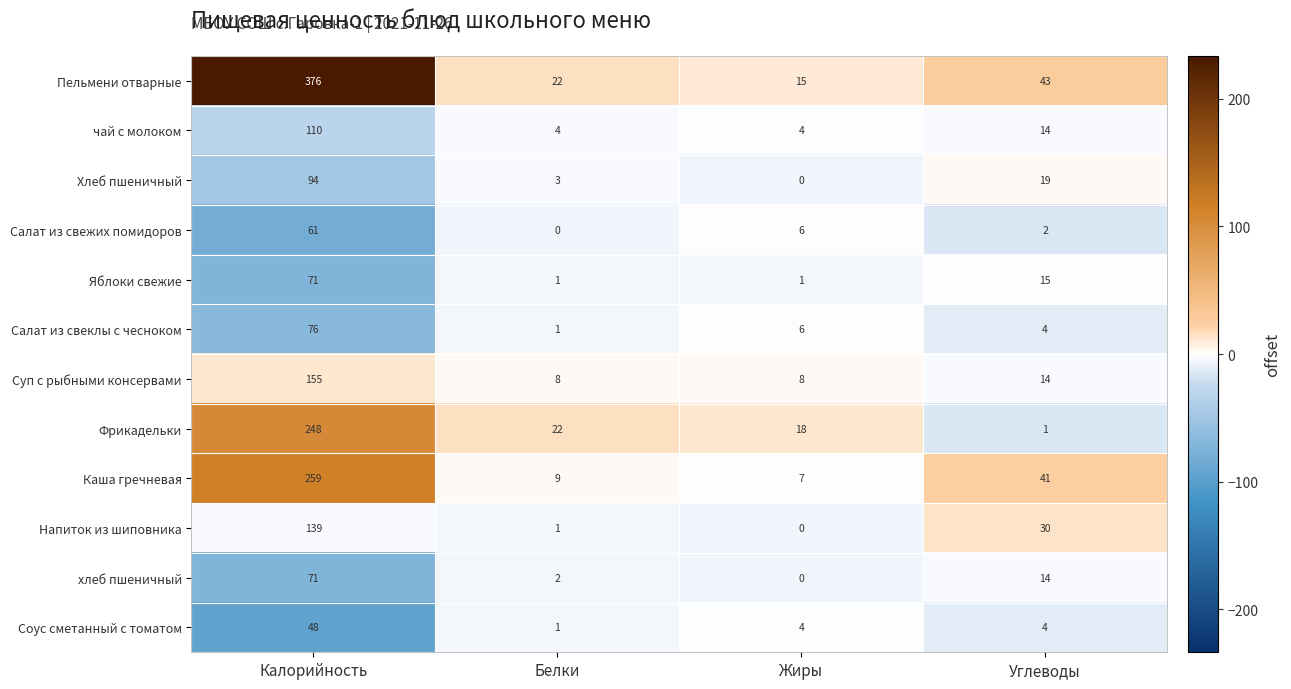

What is the total value across all series at Калорийность?

1708